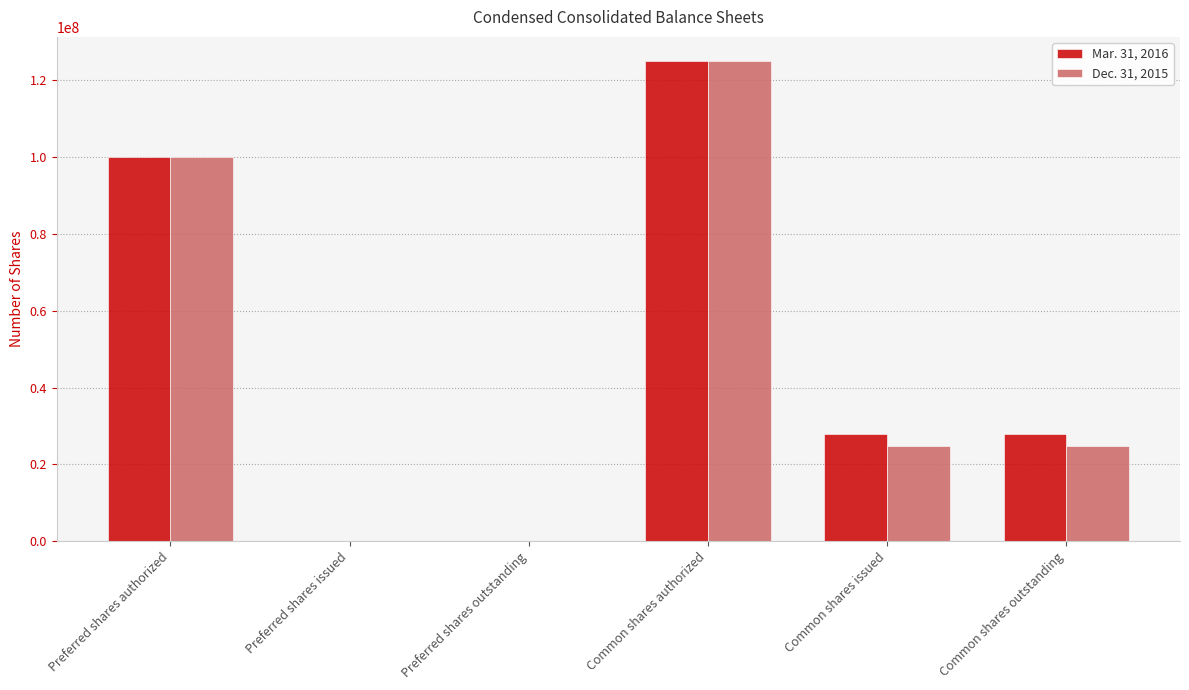

At which label does Mar. 31, 2016 reach its peak?

Common shares authorized